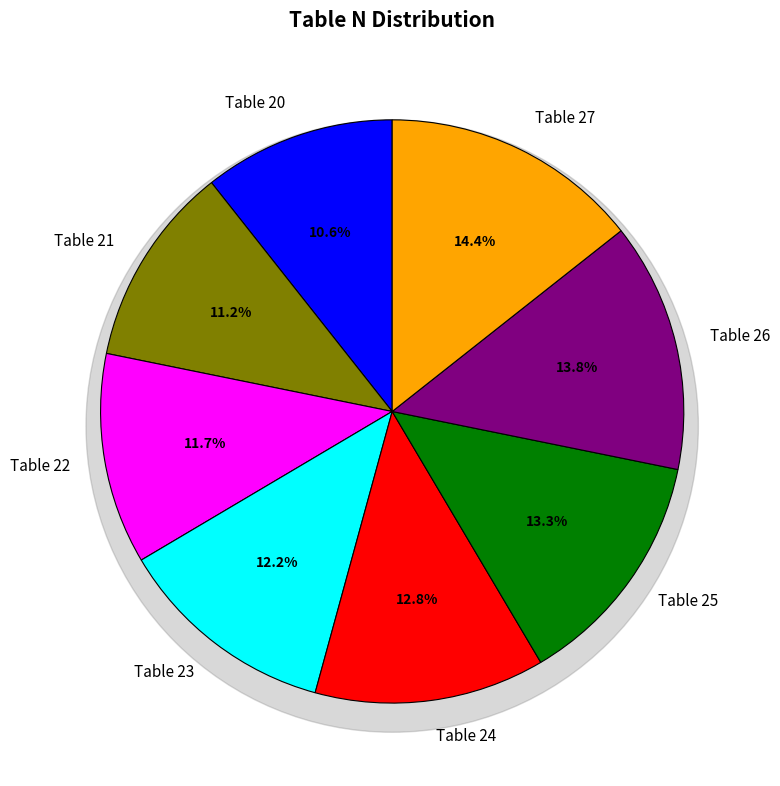

Which category has the smallest portion of the pie?

Table 20